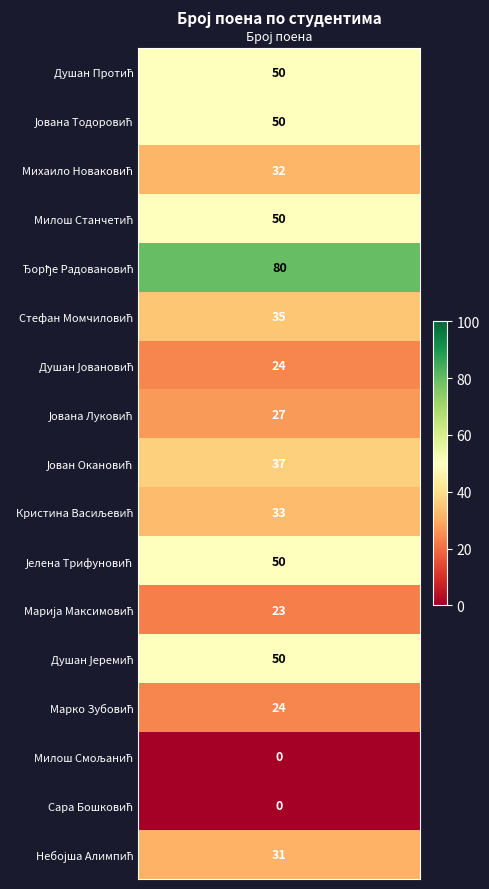

What is the change in value from Душан Протић to Милош Смољанић?

-50